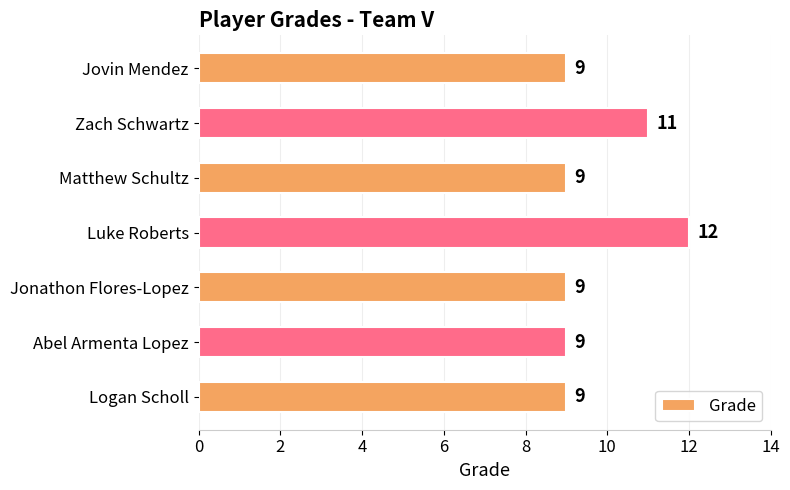

What is the sum of all values?

68